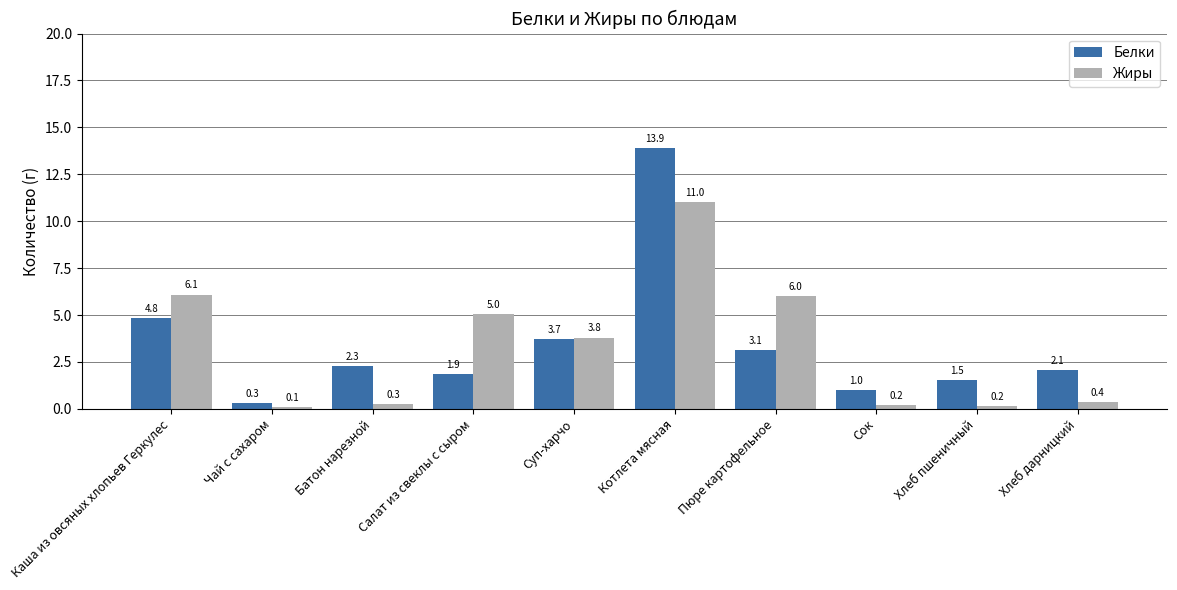

Between Салат из свеклы с сыром and Суп-харчо, which series saw the biggest shift?

Белки